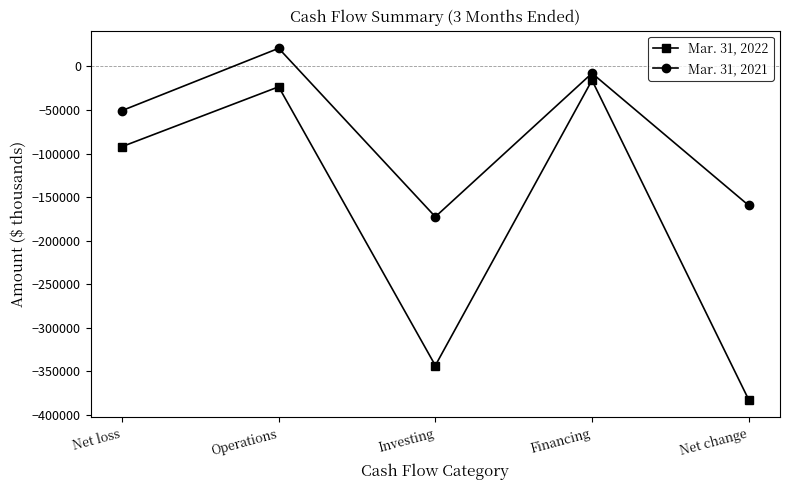

What is the greatest value displayed?

20861